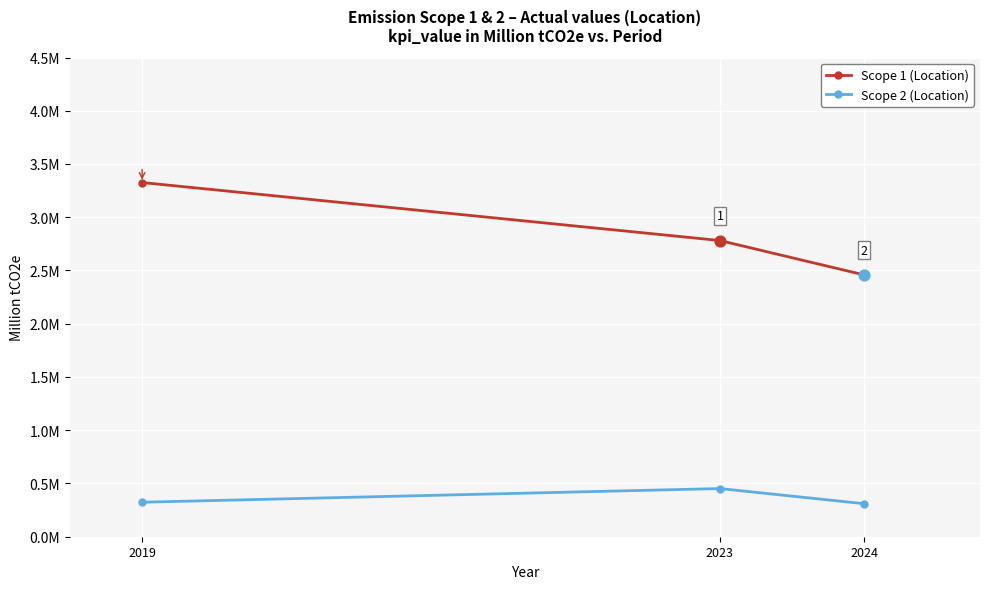

Is the value of Scope 1 (Location) at 2019 greater than the value of Scope 2 (Location) at 2023?

Yes